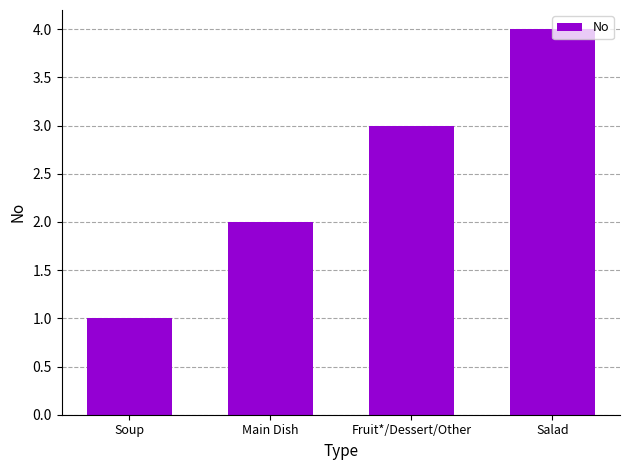

How many bars are there in total?

4